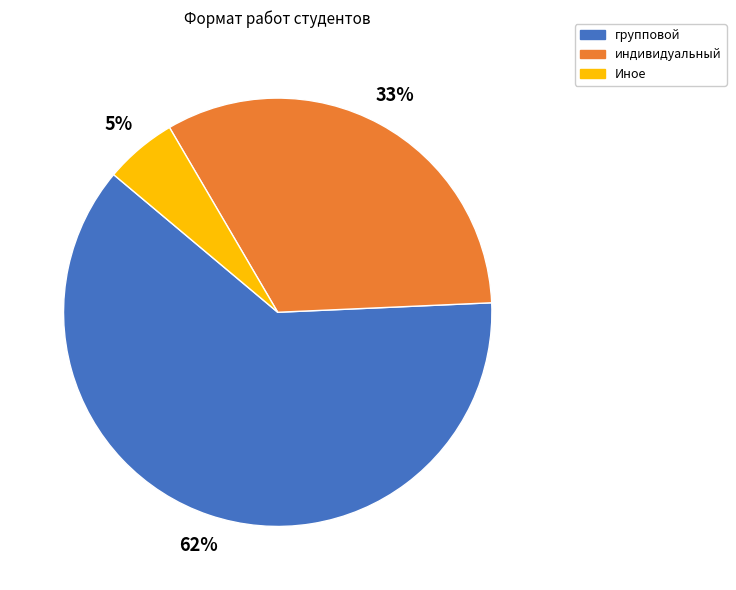

Count the number of slices in the pie.

3